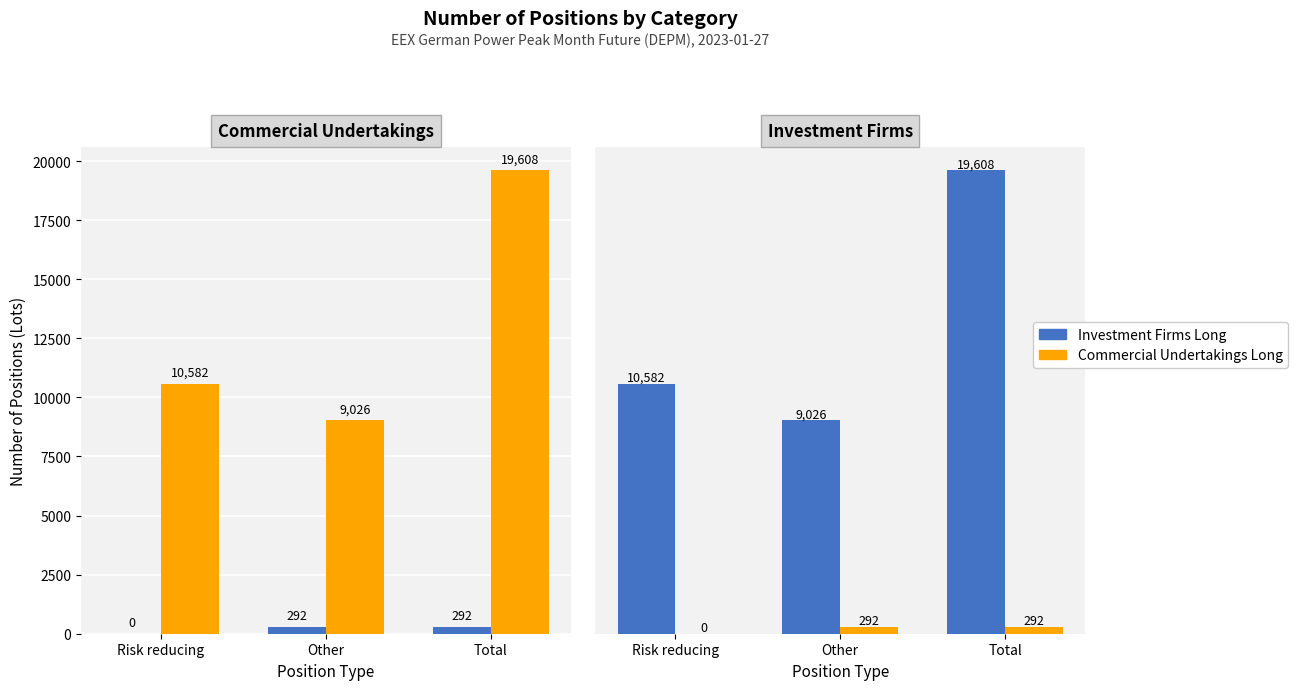

What is the sum of the Investment Firms Long values at Total and Other?

584